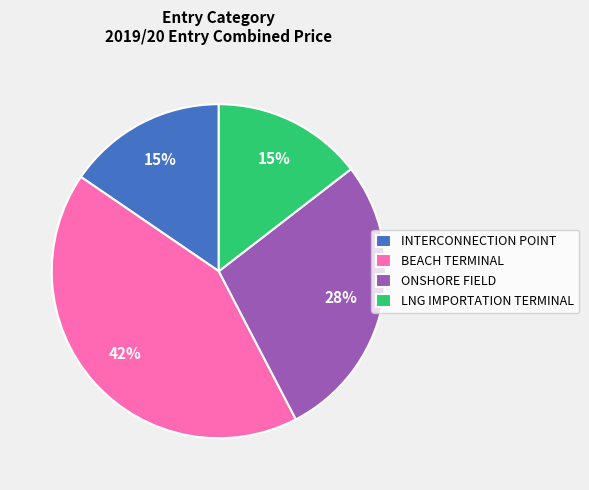

Count the number of slices in the pie.

4